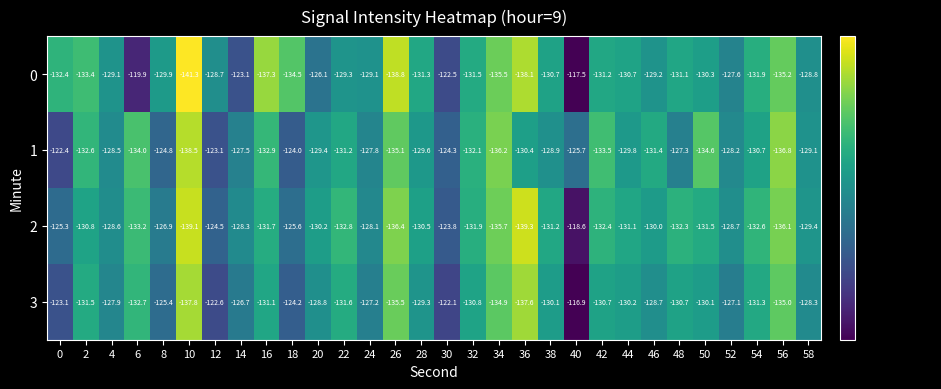

What is the smallest value displayed?

-141.3